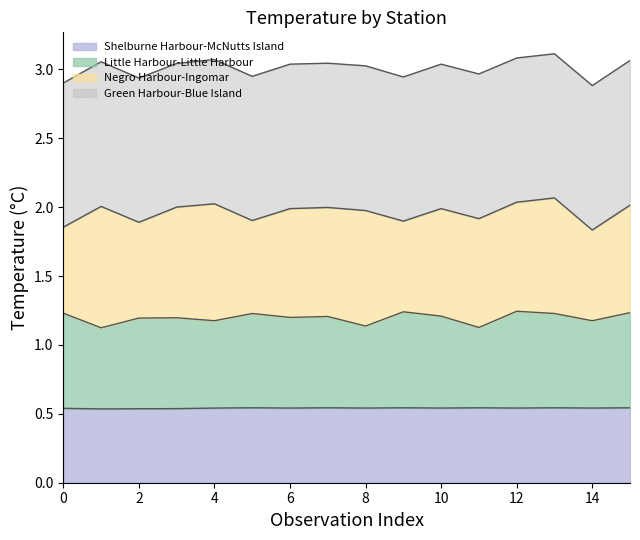

Is the value of Shelburne Harbour-McNutts Island at 13 greater than the value of Little Harbour-Little Harbour at 12?

No